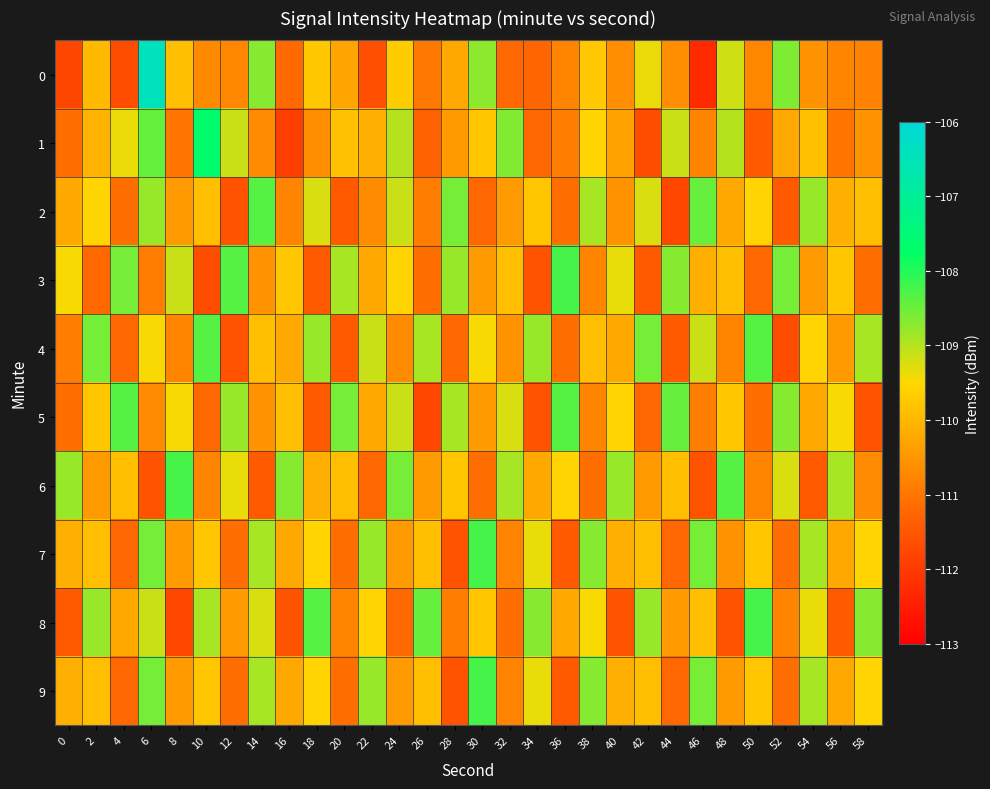

At which category is the sum across all series the highest?

6